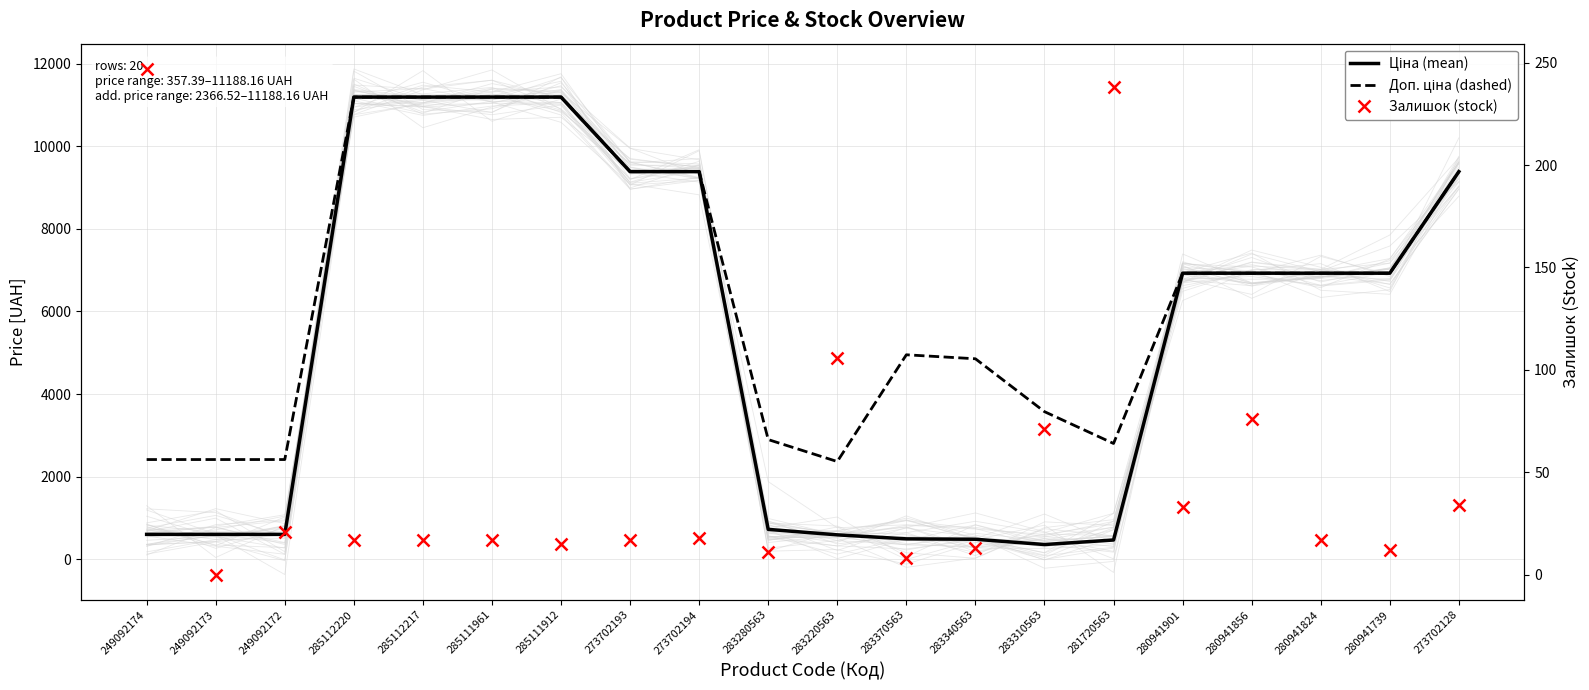

True or false: Ціна (mean) and Доп. ціна (dashed) cross at least once.

False